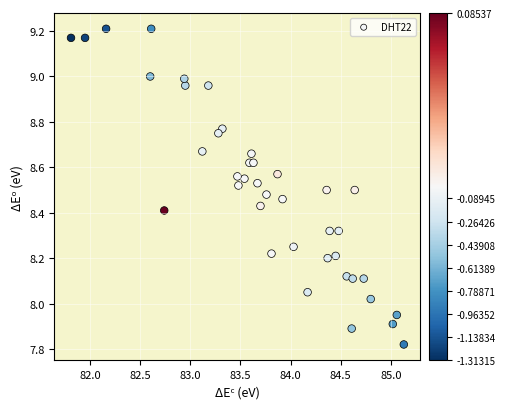

What is the range of Y values (max minus min)?

1.4